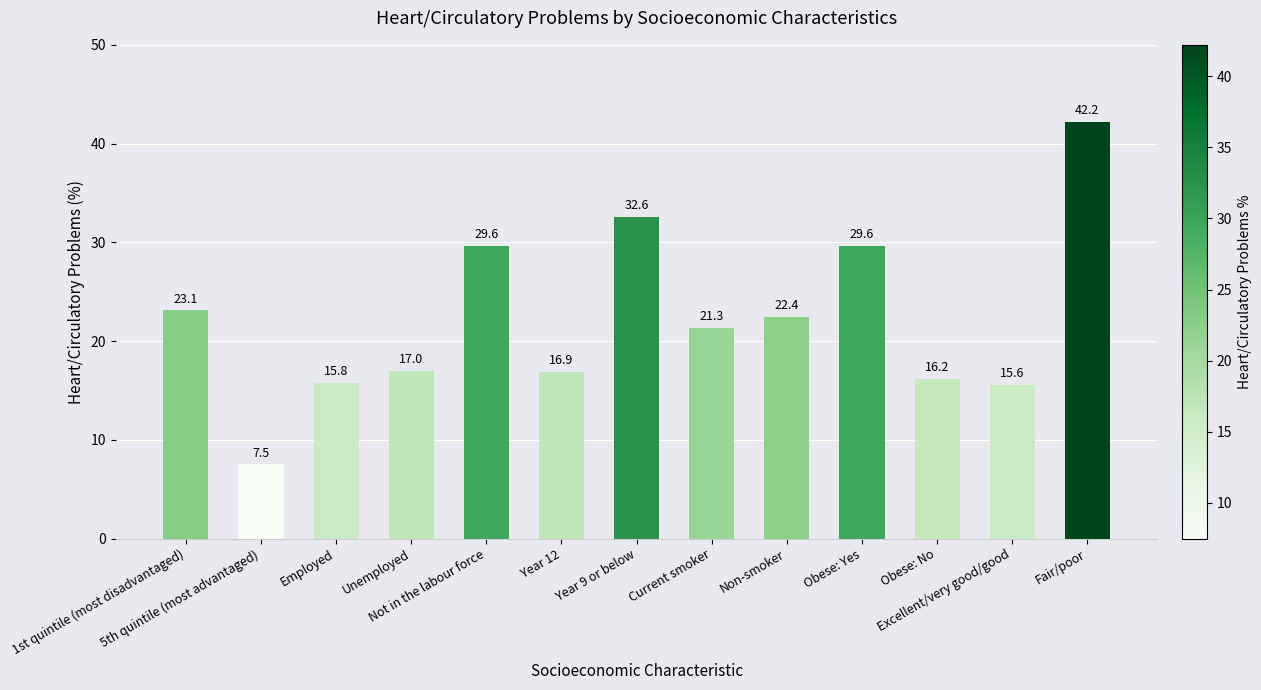

At which label does the data first exceed 21?

1st quintile (most disadvantaged)